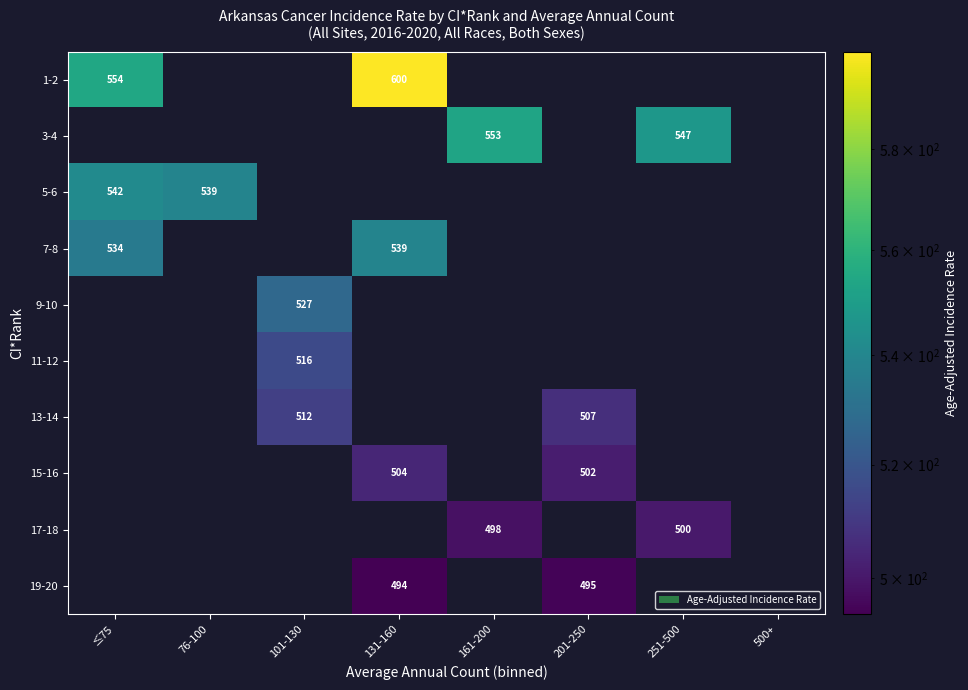

How many series are shown in this chart?

10